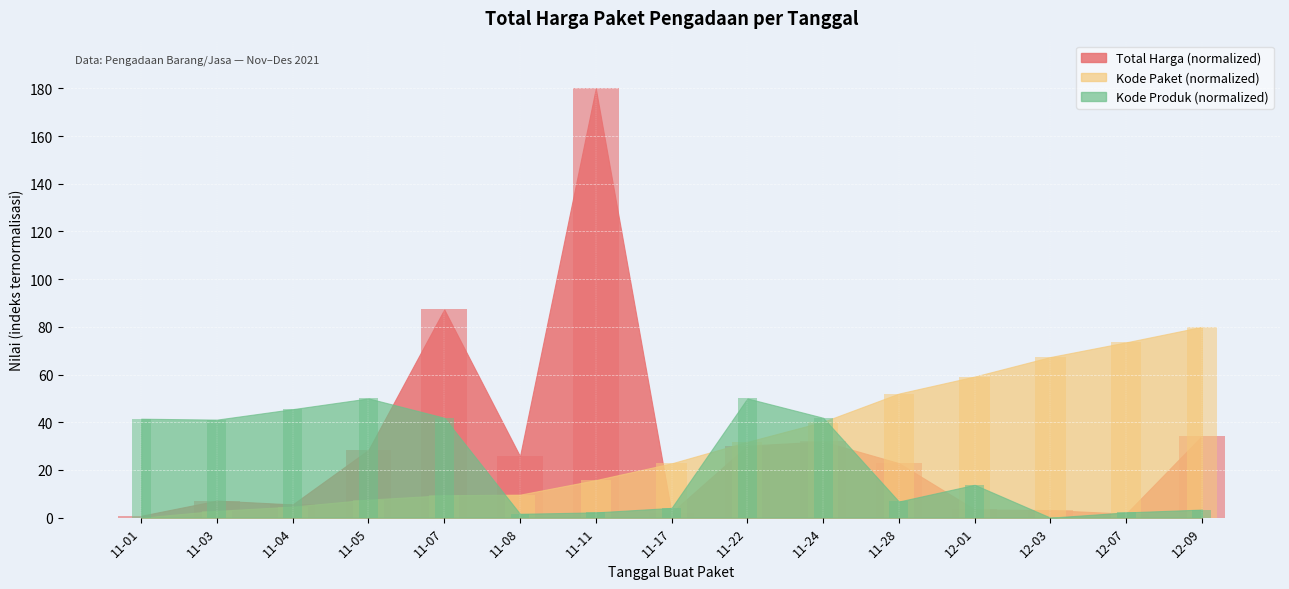

Reading left to right, extract all data points from this chart.

Total Harga (juta): 0.8	7.1	5.6	28.4	87.3	25.8	180.0	2.1	30.2	31.9	22.9	3.4	3.2	1.7	34.3
Kode Paket: 0.0	2.9	4.6	7.6	9.4	9.6	15.7	22.8	31.8	40.2	52.0	59.2	67.4	73.5	80.0
Kode Produk: 41.5	41.1	45.5	50.0	41.9	1.6	2.2	4.1	50.0	41.9	6.8	13.8	0.0	2.2	3.4